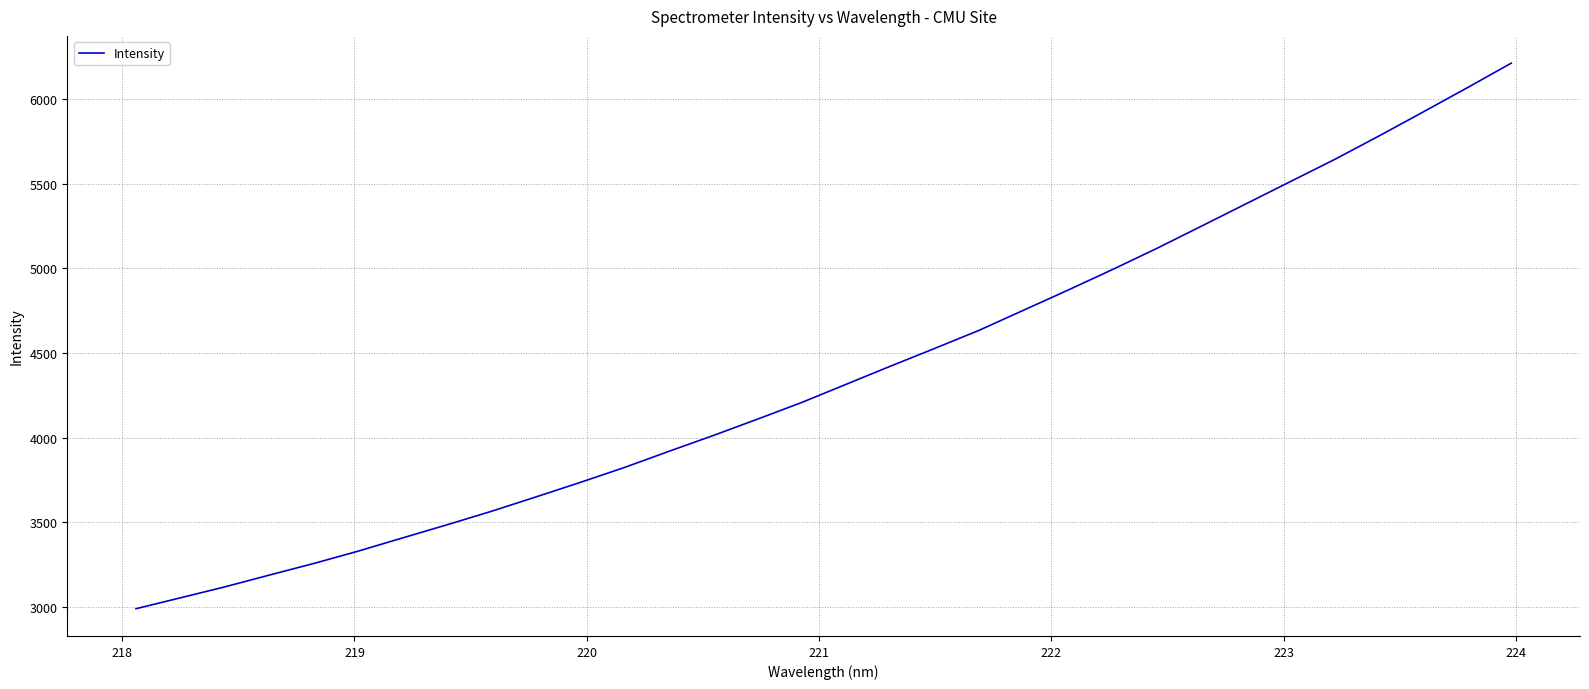

What is the greatest value displayed?

6211.8